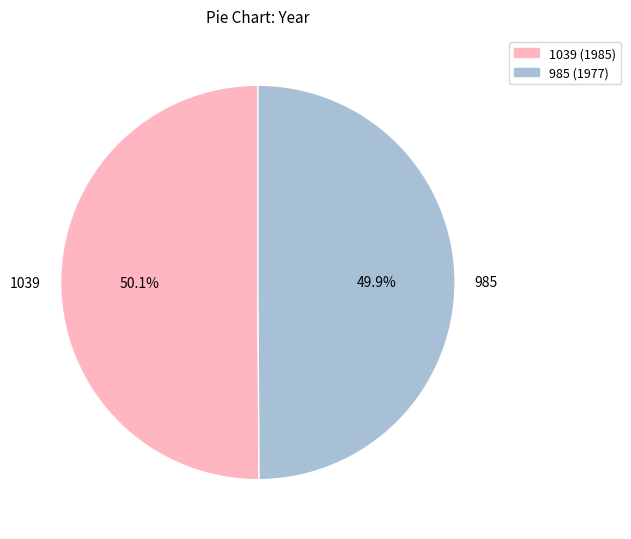

What is the ratio of the value at 1039 to the value at 985?

1.0